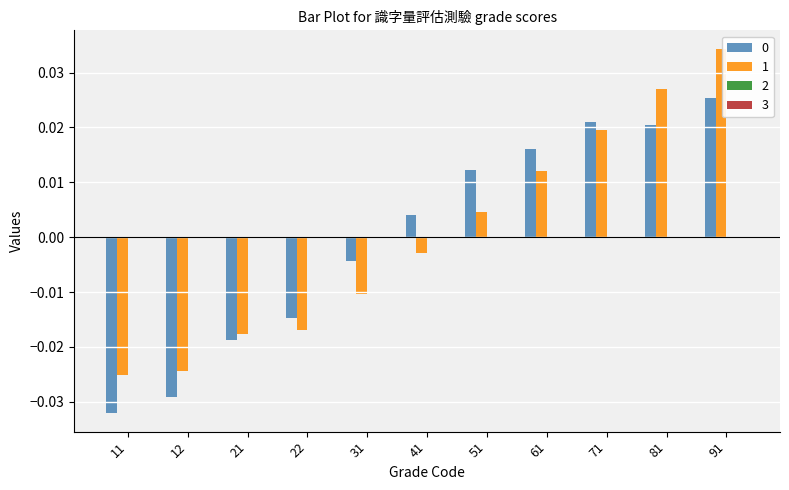

Which category has the lowest value in the 0 series?

11